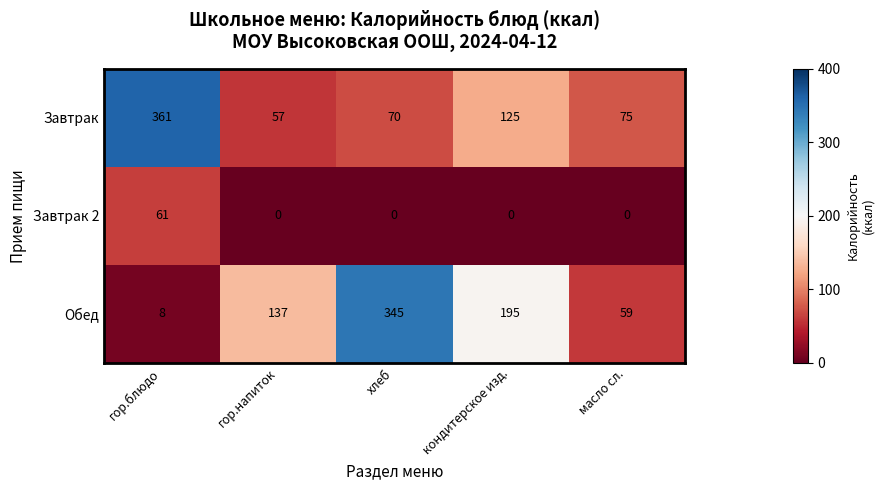

Reading left to right, transcribe all the data shown in this chart.

Завтрак: гор.блюдо=361	гор.напиток=57	хлеб=70	кондитерское изд.=125	масло сл.=75
Завтрак 2: гор.блюдо=61	гор.напиток=0	хлеб=0	кондитерское изд.=0	масло сл.=0
Обед: гор.блюдо=8	гор.напиток=137	хлеб=345	кондитерское изд.=195	масло сл.=59